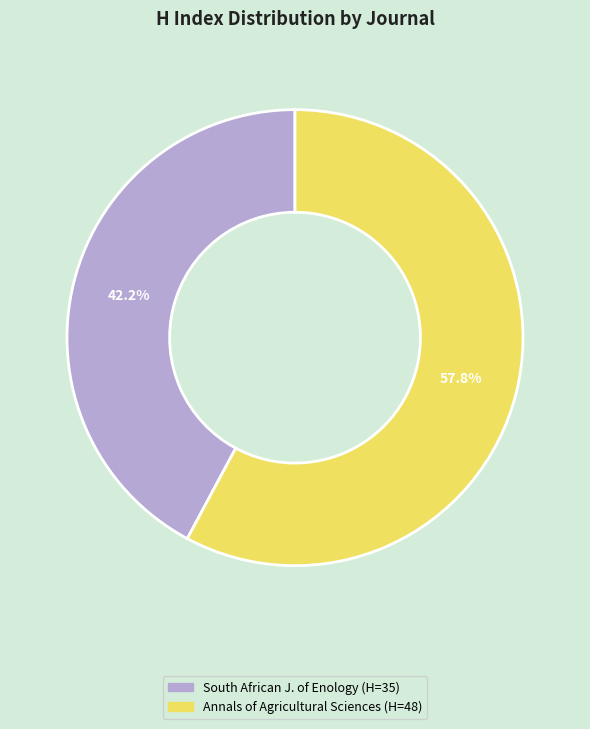

Does any single category account for the majority?

Yes